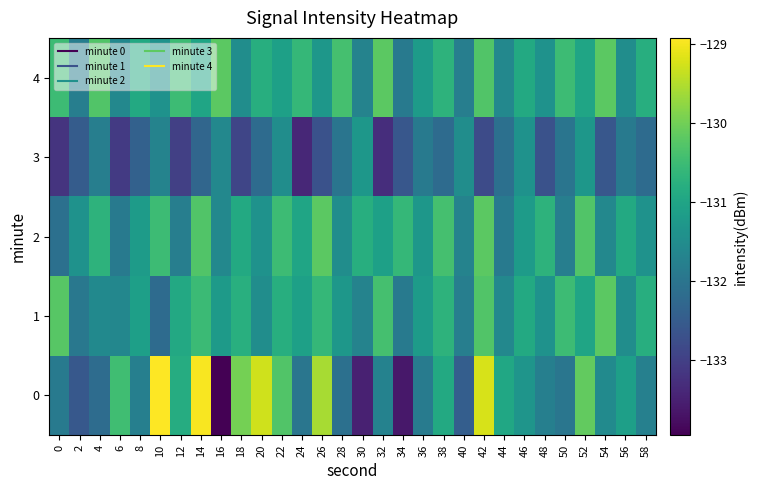

List the series in order of their peak value, lowest first.

3, 1, 2, 4, 0